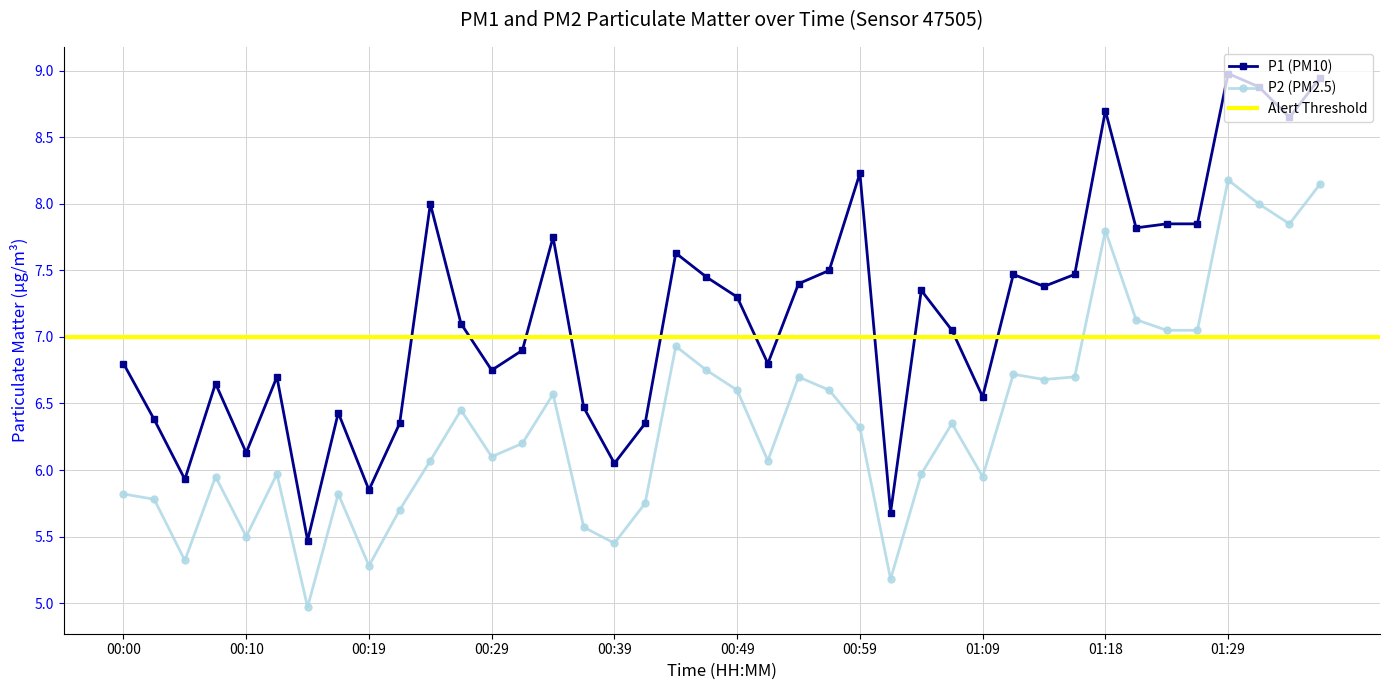

True or false: P1 and P2 intersect in this chart.

False